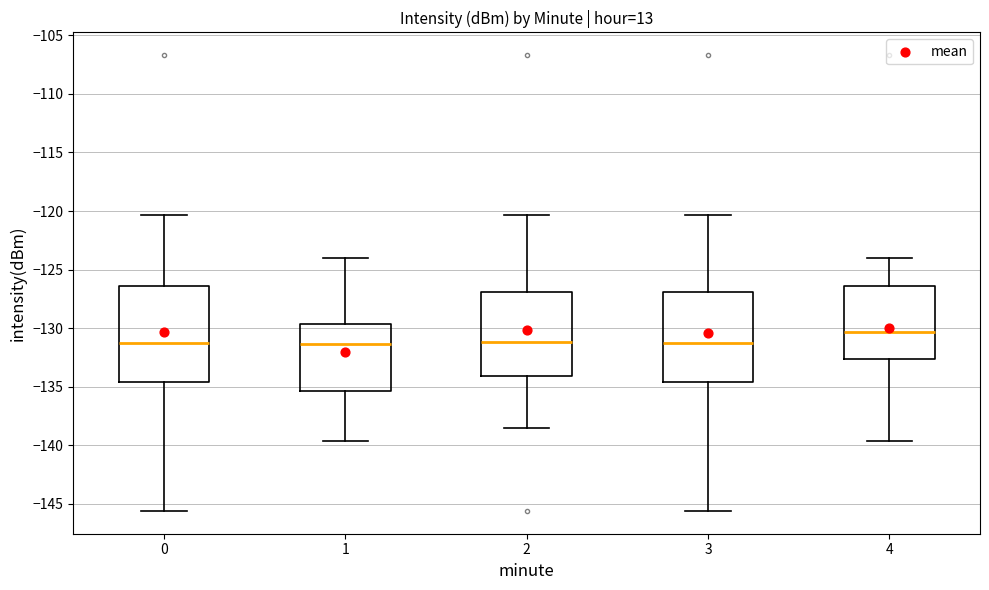

Which box is the tallest, from its lower edge to its upper edge?

0